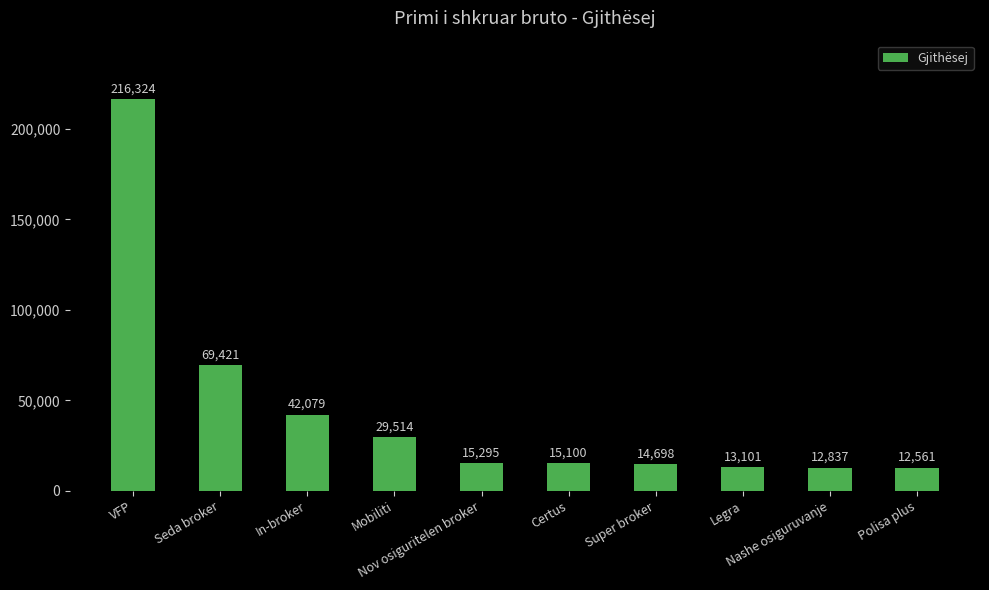

Count the number of categories in the chart.

10